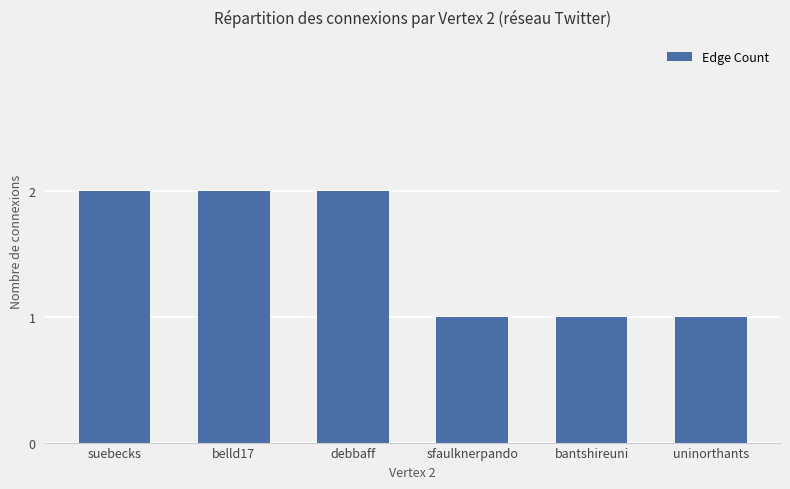

What is the value of the 6th bar from the left?

1